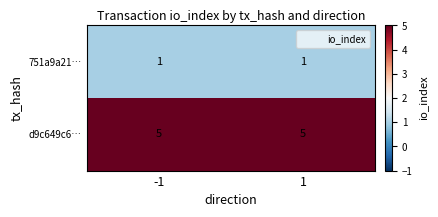

What is the lowest value of the d9c649c6… series?

5